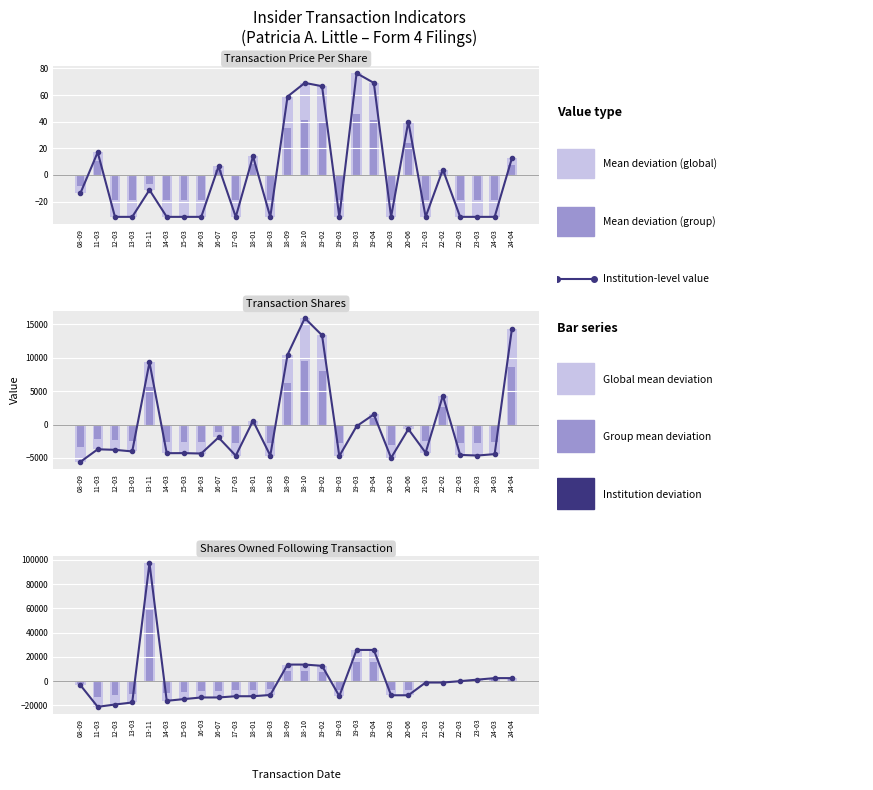

Are the bars horizontal?

No